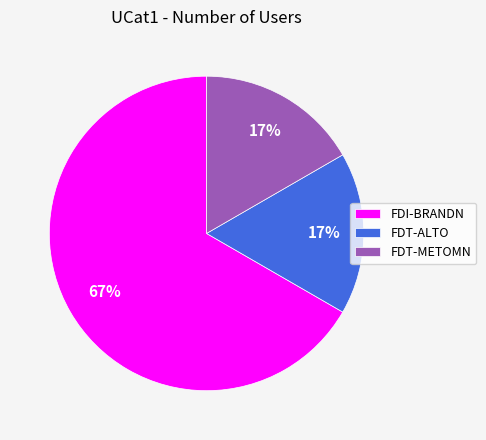

To the nearest percent, what is the combined percentage of FDI-BRANDN and FDT-METOMN?

83%